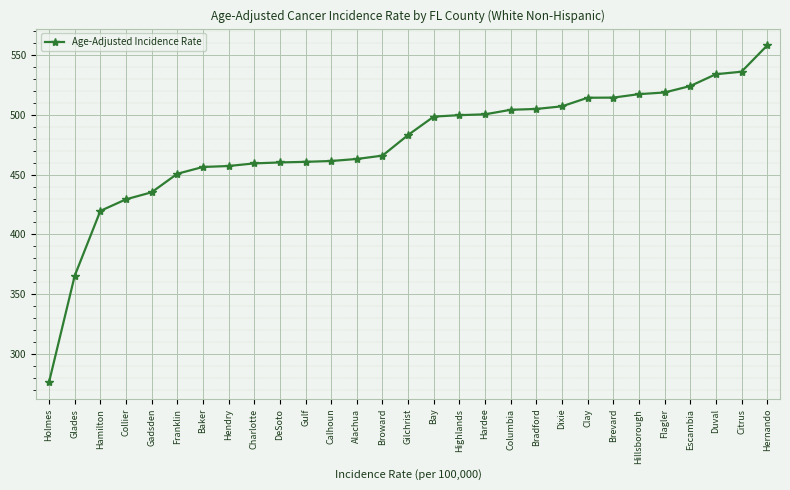

What is the label of the 8th point from the left?

Hendry